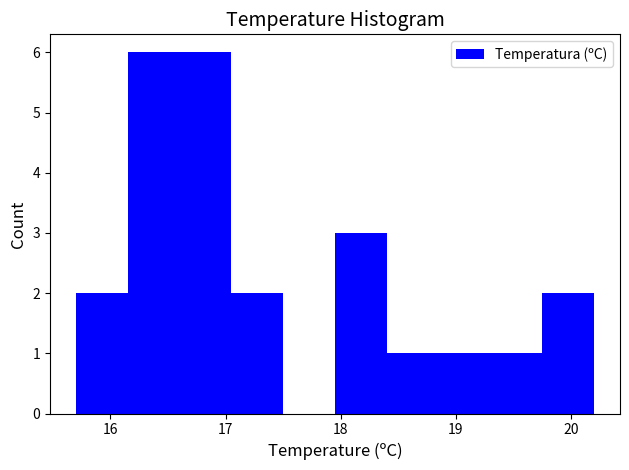

Reading left to right, list every bar in this chart as the range it spans on the x-axis followed by its height. Neither the bar edges nor the heights are printed on the chart, so give them approximately, as read against the axes.

15.70 to 16.15: 2
16.15 to 16.60: 6
16.60 to 17.05: 6
17.05 to 17.50: 2
17.50 to 17.95: 0
17.95 to 18.40: 3
18.40 to 18.85: 1
18.85 to 19.30: 1
19.30 to 19.75: 1
19.75 to 20.20: 2